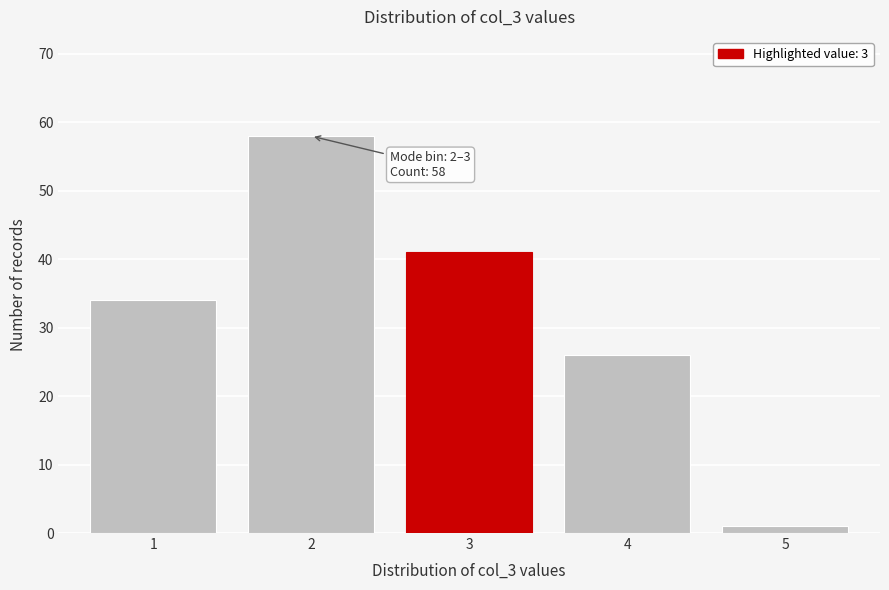

Reading left to right, list all the values displayed in this chart.

34	58	41	26	1